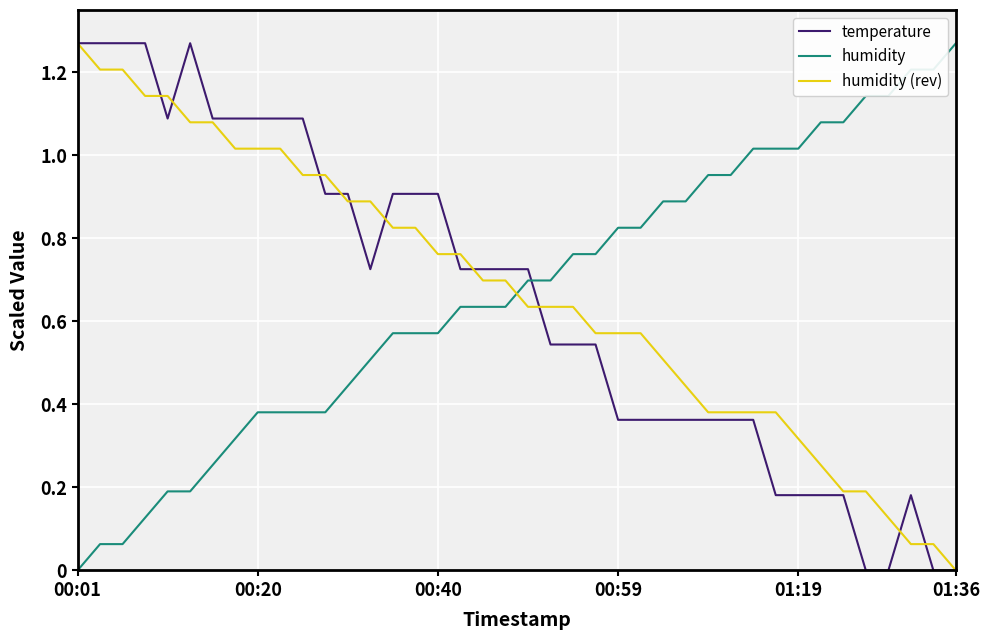

How many values in the humidity (rev) series exceed 0?

39